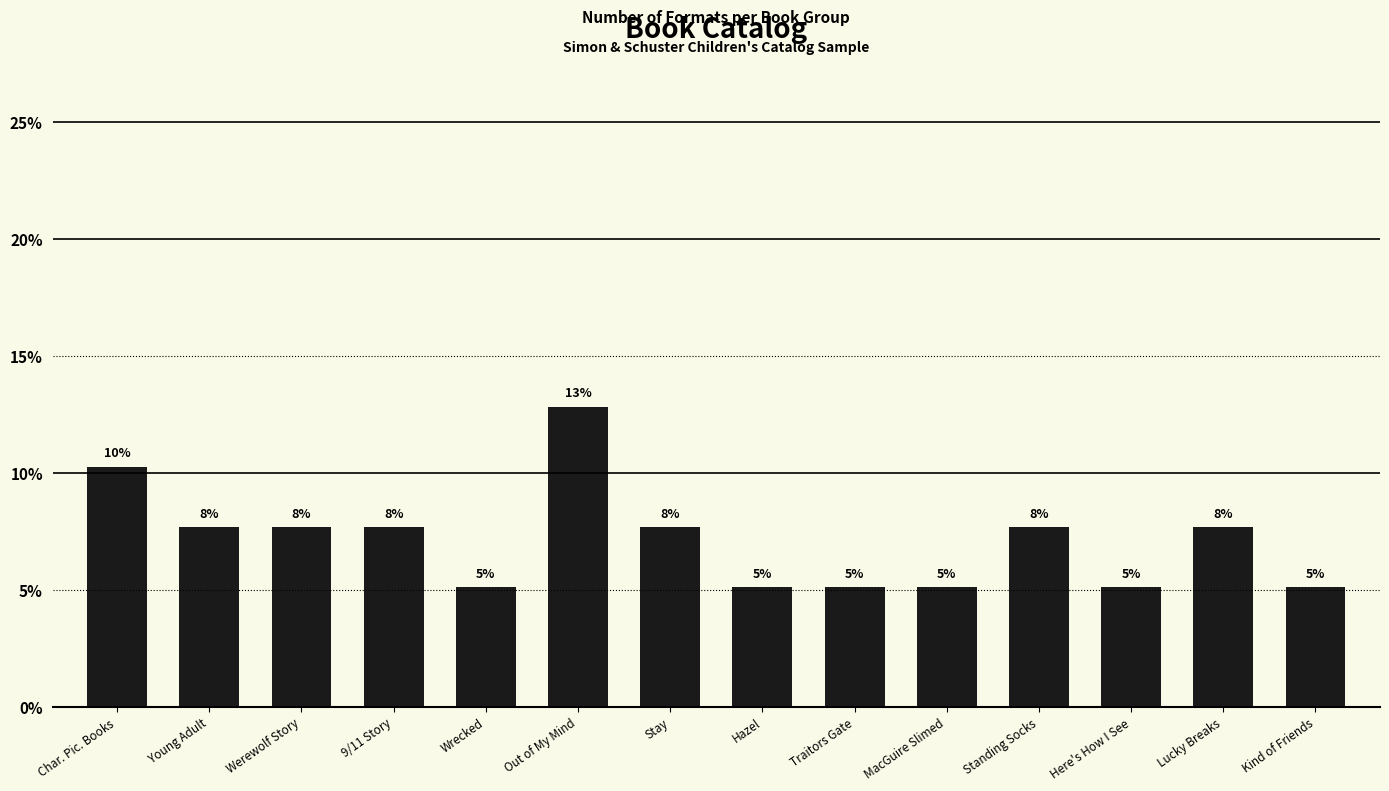

Reading left to right, transcribe all the data shown in this chart.

10.3	7.7	7.7	7.7	5.1	12.8	7.7	5.1	5.1	5.1	7.7	5.1	7.7	5.1